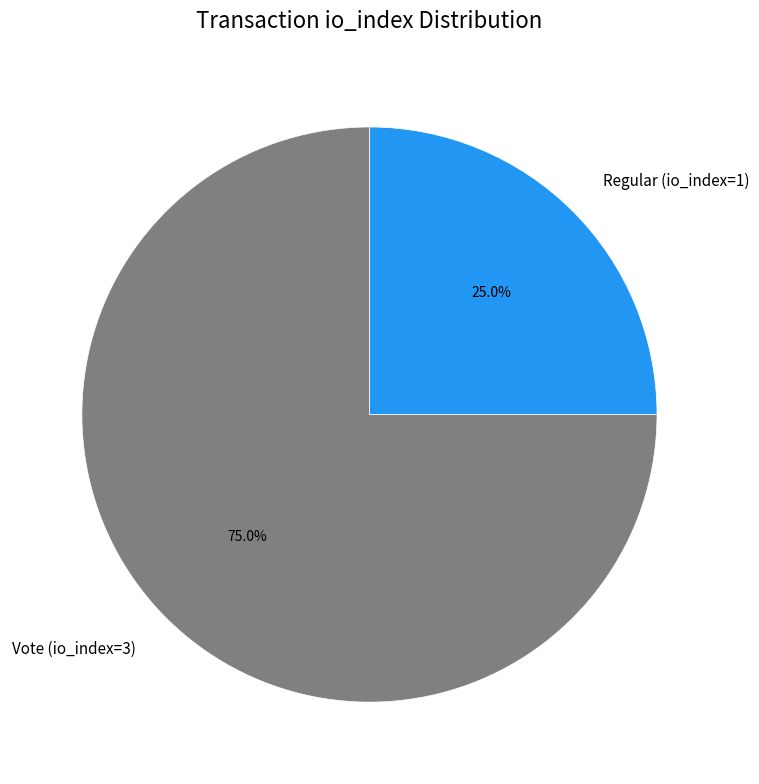

How much of the chart is everything except Vote (io_index=3)?

25.0%